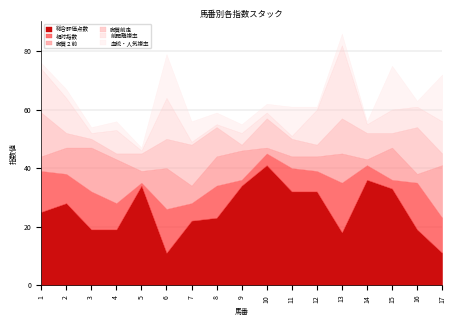

What is the difference between the second highest and second lowest values in the 血統・人気複率 series?

14